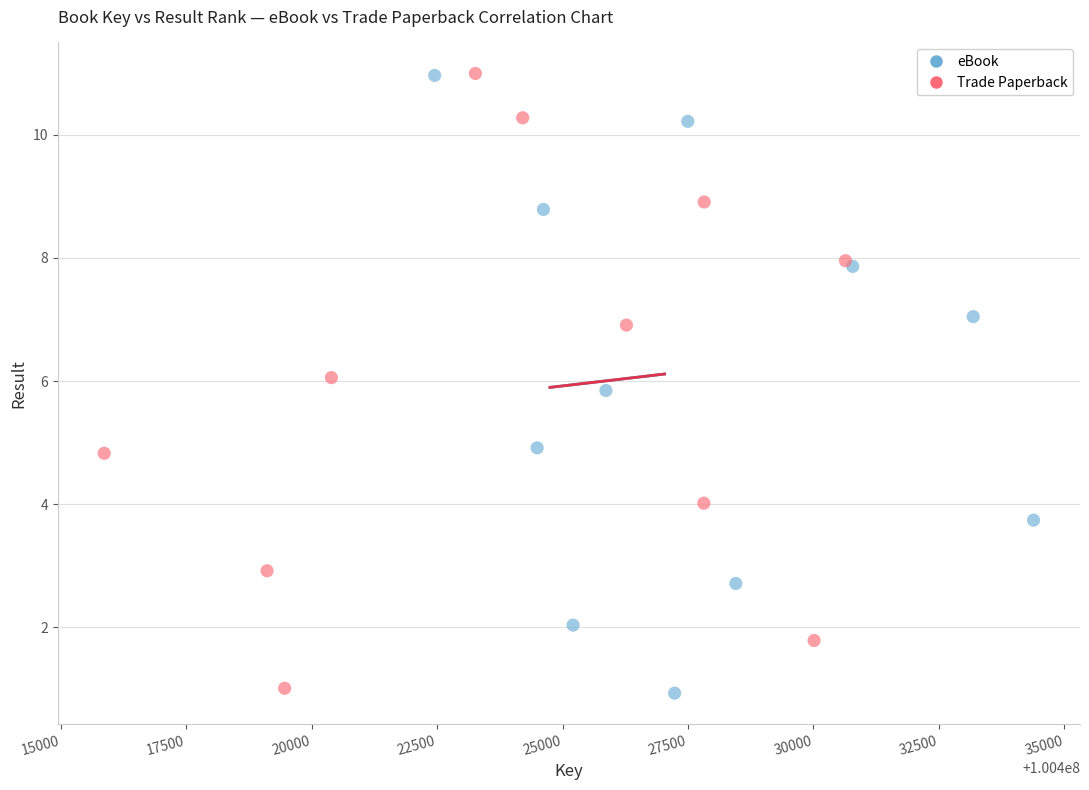

Which series has the widest spread of Y values?

eBook